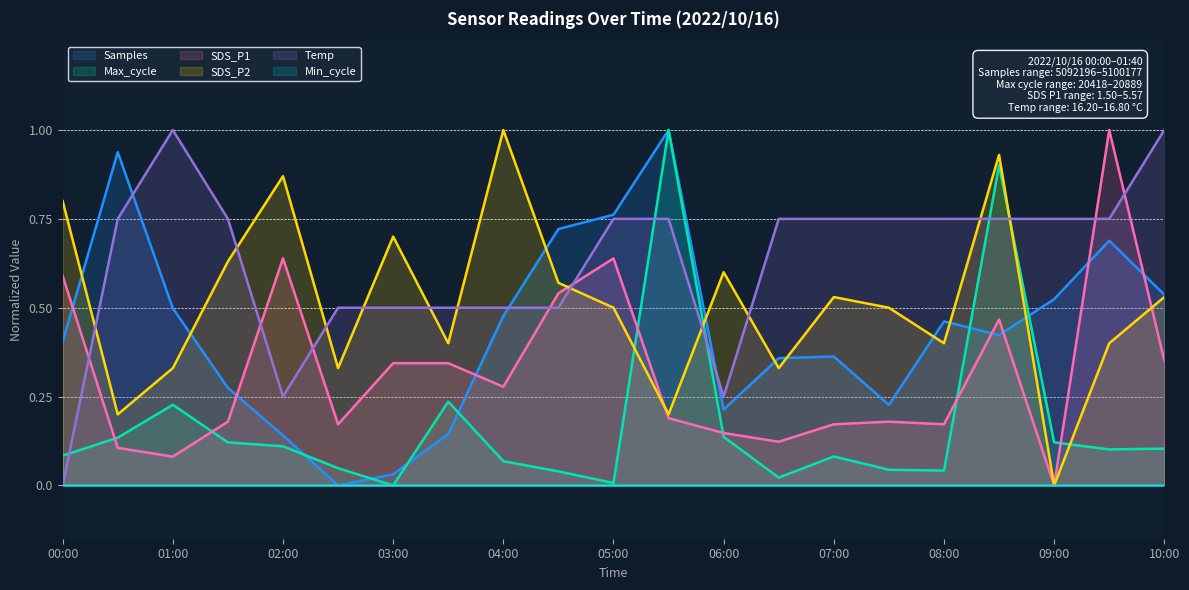

Count the number of categories in the chart.

21